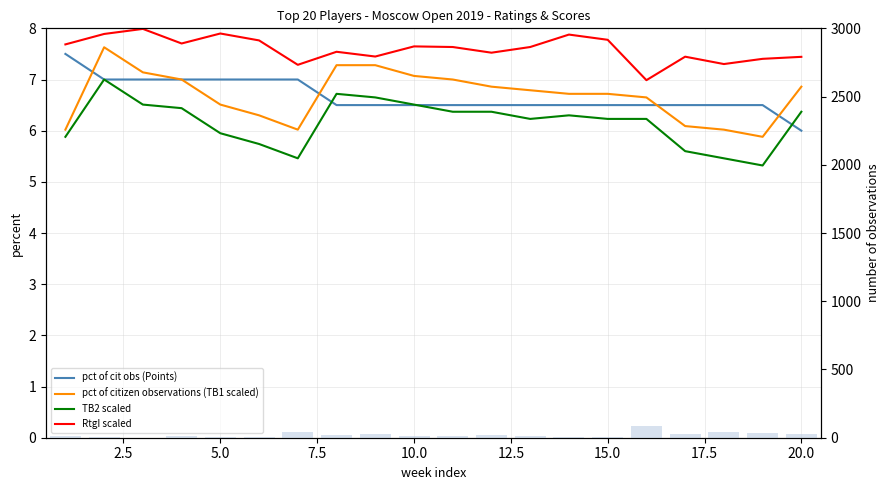

Which has a higher value, 5.0 or 12.5?

5.0